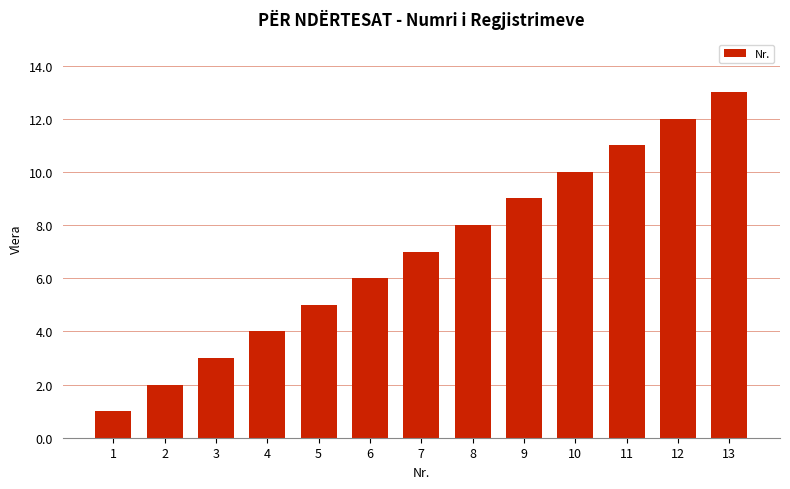

Rank the categories by value from highest to lowest.

13, 12, 11, 10, 9, 8, 7, 6, 5, 4, 3, 2, 1